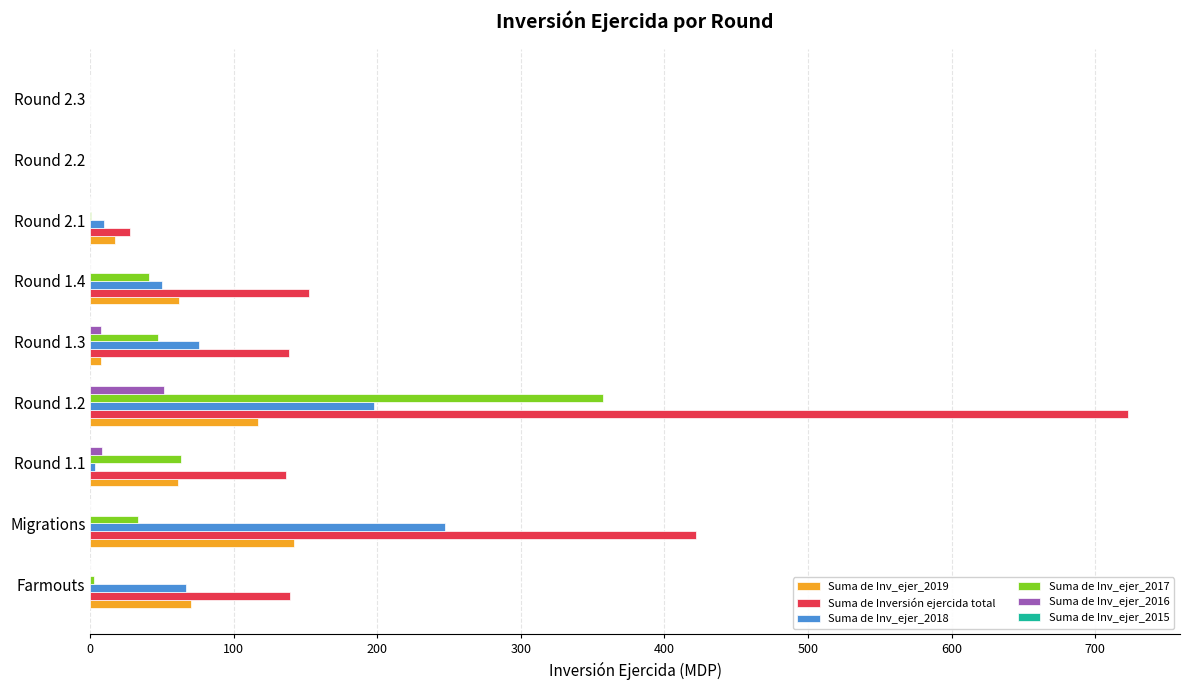

Which series has the largest total across all categories?

Suma de Inversión ejercida total